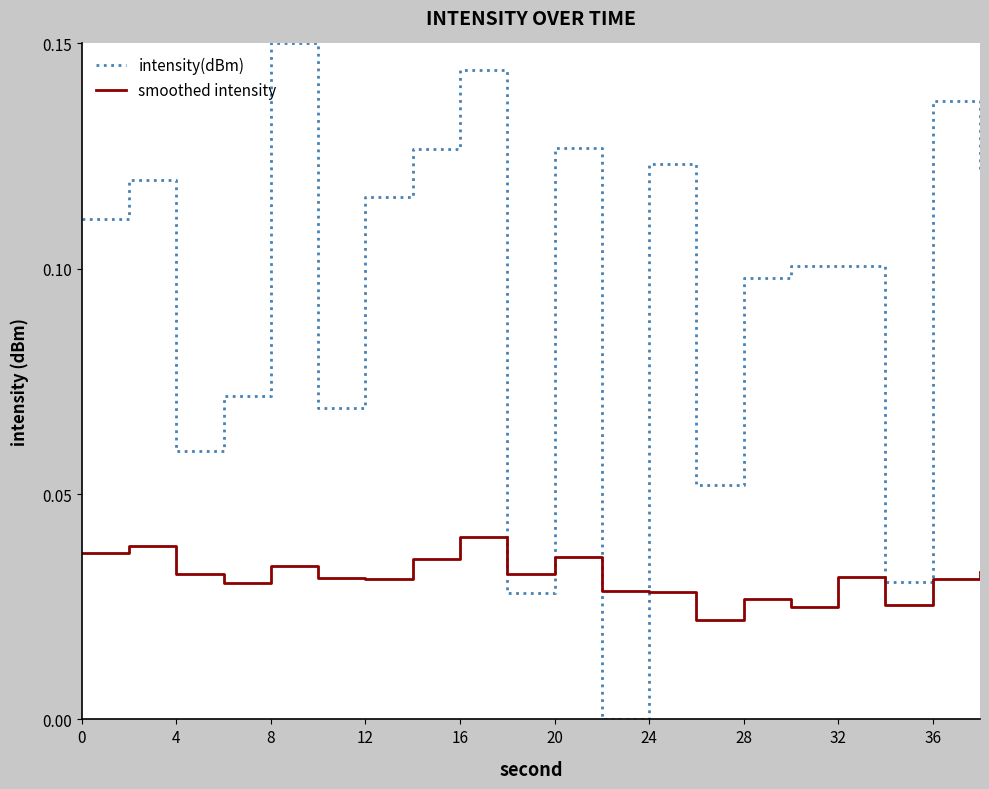

How many values in intensity(dBm) are above zero?

19